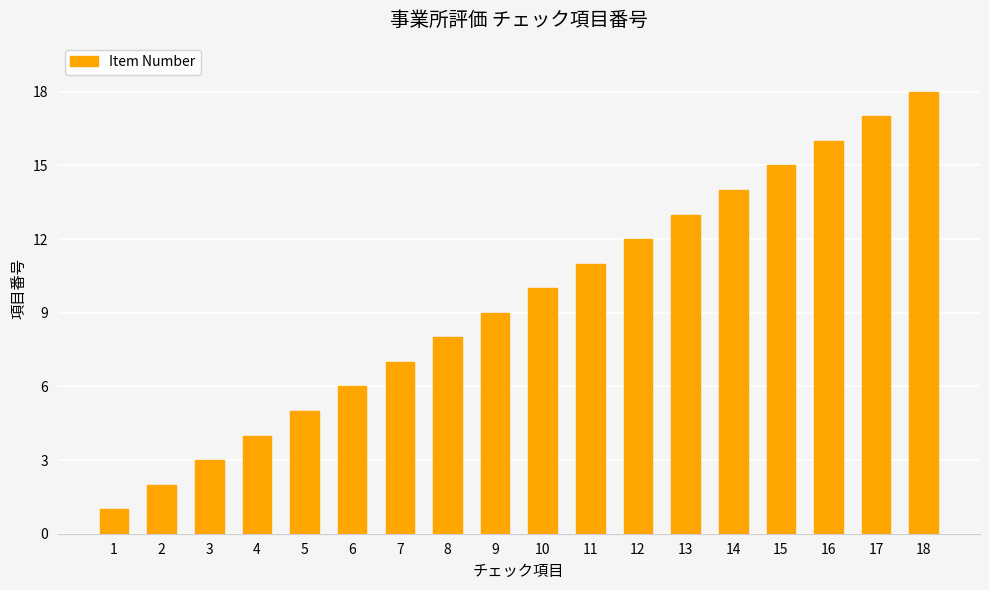

Reading left to right, extract all data points from this chart.

1	2	3	4	5	6	7	8	9	10	11	12	13	14	15	16	17	18